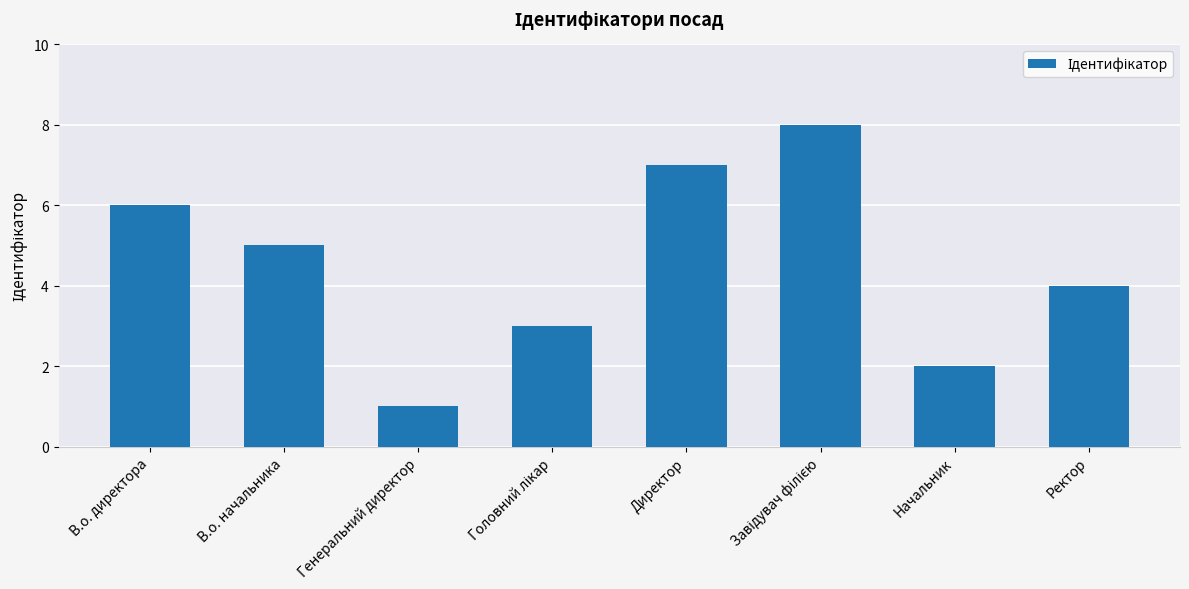

How many data points does each series have?

8